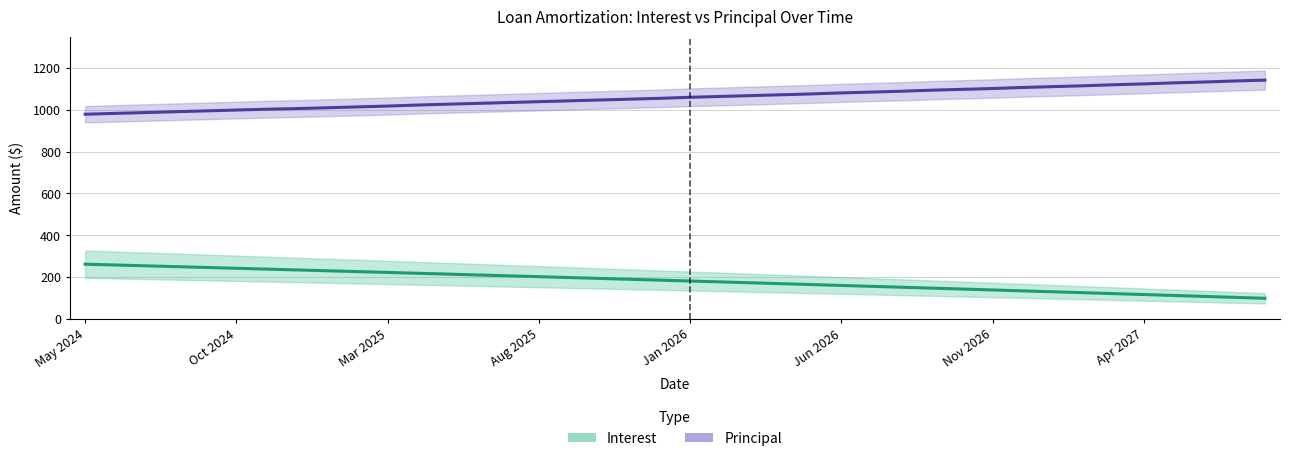

Reading left to right, list all the values displayed in this chart.

Interest: 261.9	258.0	254.1	250.2	246.3	242.3	238.4	234.4	230.4	226.4	222.4	218.4	214.3	210.3	206.2	202.1	198.0	193.9	189.7	185.6	181.4	177.2	173.0	168.7	164.5	160.2	156.0	151.7	147.3	143.0	138.7	134.3	129.9	125.5	121.1	116.7	112.2	107.8	103.3	98.8
Principal: 979.0	983.0	987.0	991.0	995.0	999.0	1003.0	1006.0	1010.0	1014.0	1018.0	1023.0	1027.0	1031.0	1035.0	1039.0	1043.0	1047.0	1051.0	1055.0	1060.0	1064.0	1068.0	1072.0	1076.0	1081.0	1085.0	1089.0	1094.0	1098.0	1102.0	1107.0	1111.0	1115.0	1120.0	1124.0	1129.0	1133.0	1138.0	1142.0